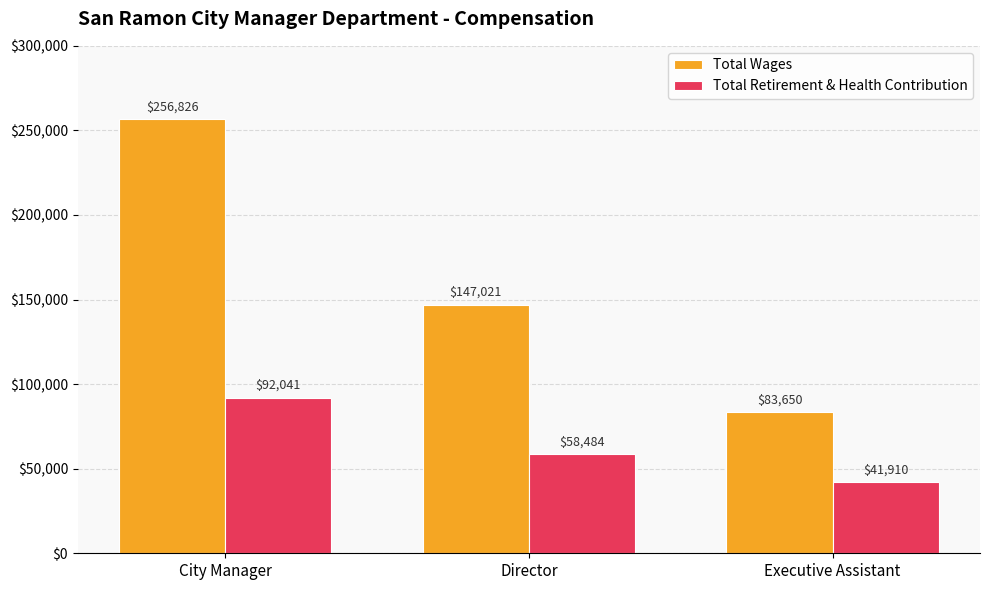

What are all the series names shown in the legend?

Total Wages, Total Retirement & Health Contribution